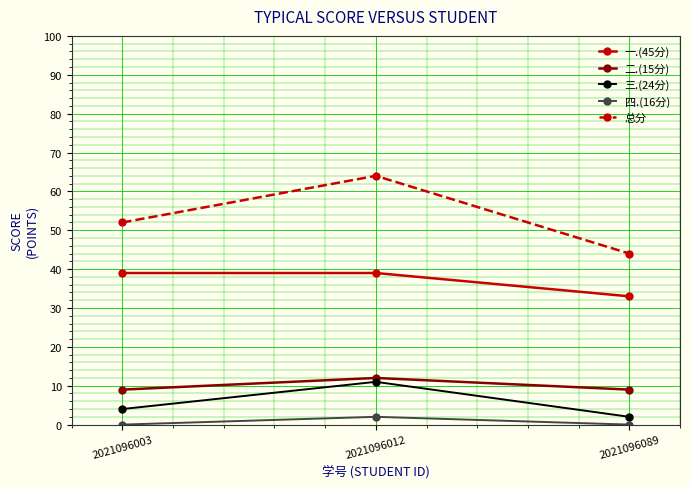

Rank the series at 2021096089 from highest to lowest value.

总分, 一.(45分), 二.(15分), 三.(24分), 四.(16分)